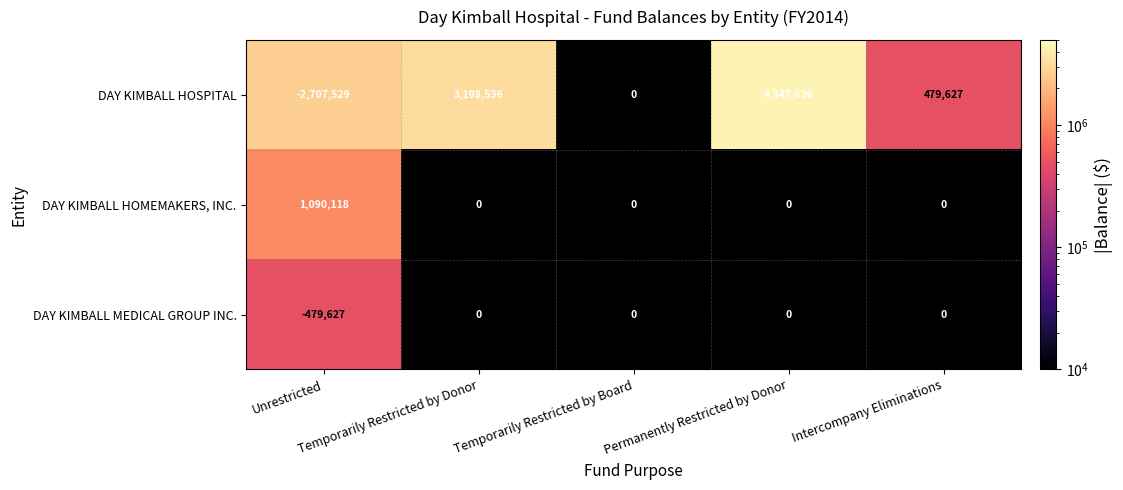

Which series has the largest total across all categories?

DAY KIMBALL HOSPITAL